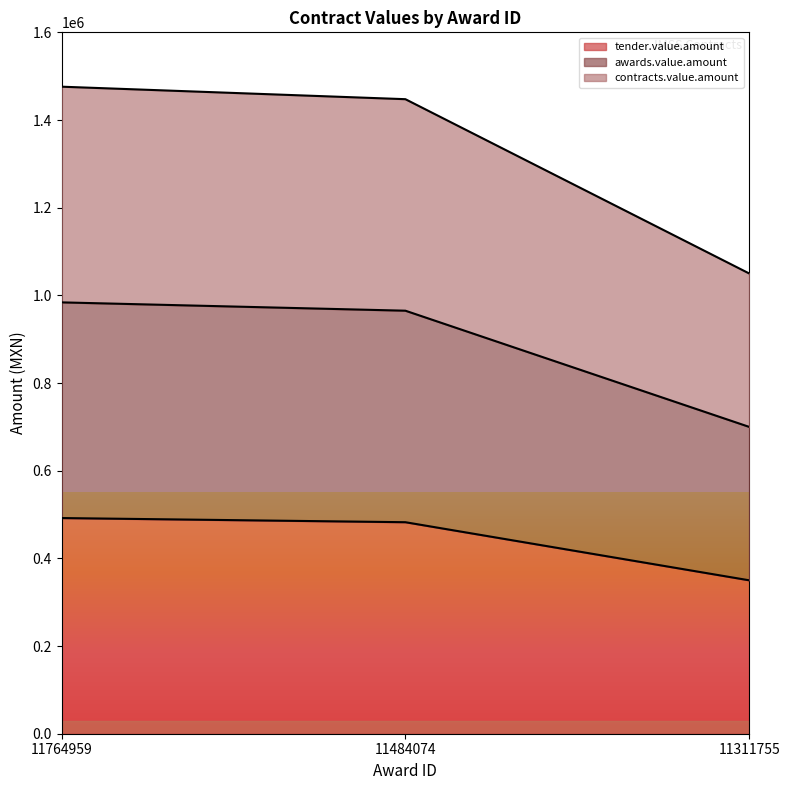

What is the sum of the tender.value.amount values at 11311755 and 11764959?

842000.0